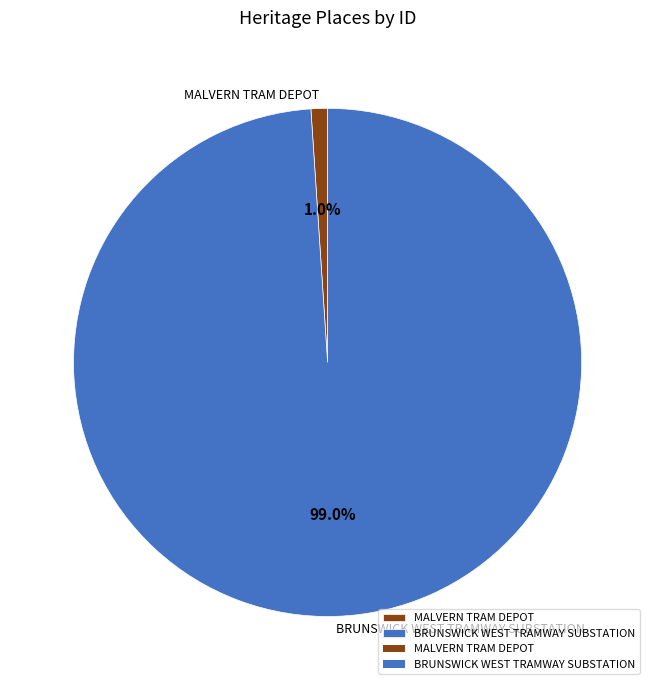

Which slice is the smallest?

MALVERN TRAM DEPOT